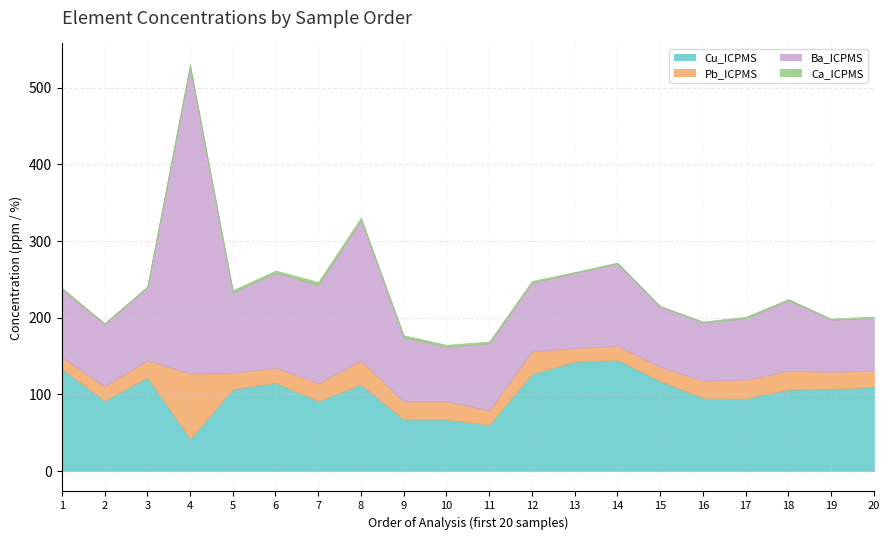

Reading right to left, what are all the values shown in this chart?

Cu_ICPMS: 109.9	107.1	106.4	94.8	95.5	117.4	145.1	142.8	127.0	60.4	67.5	67.3	113.0	91.3	115.3	106.8	42.1	122.5	91.8	133.4
Pb_ICPMS: 21.2	22.3	24.5	24.5	22.3	18.5	18.2	17.8	29.1	18.9	23.4	23.5	31.0	23.3	19.7	20.9	85.3	21.9	18.8	15.2
Ba_ICPMS: 68.4	68.3	92.3	80.0	76.2	78.7	107.6	97.9	89.7	87.6	71.3	83.7	183.9	128.3	123.8	105.5	400.1	95.5	81.4	89.3
Ca_ICPMS: 2.1	1.4	1.3	2.1	1.1	1.0	1.2	1.2	2.4	2.1	2.6	2.8	2.9	3.9	2.9	2.7	3.8	1.1	1.1	1.2